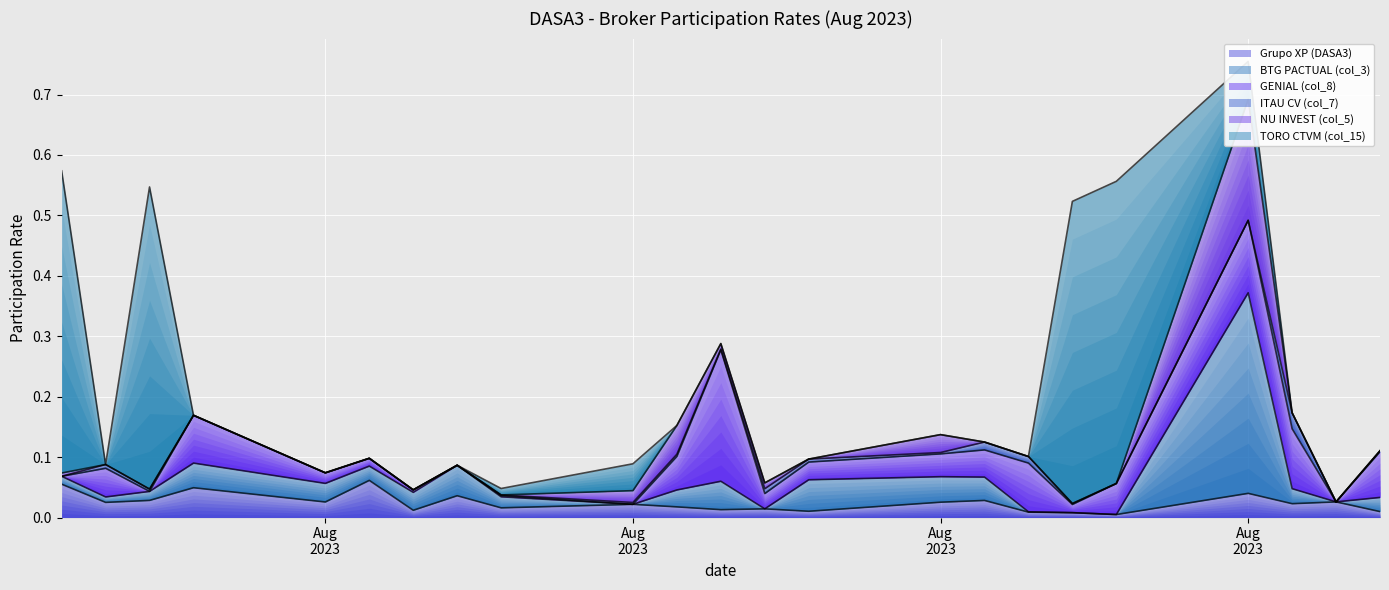

True or false: Grupo XP (DASA3) has a value of 0.0 at 2023-08-18.

False